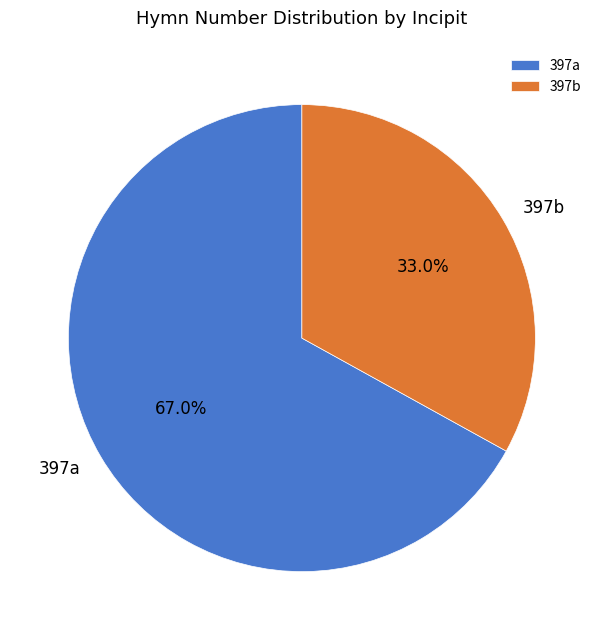

What percentage is the 397a slice, to the nearest percent?

67%